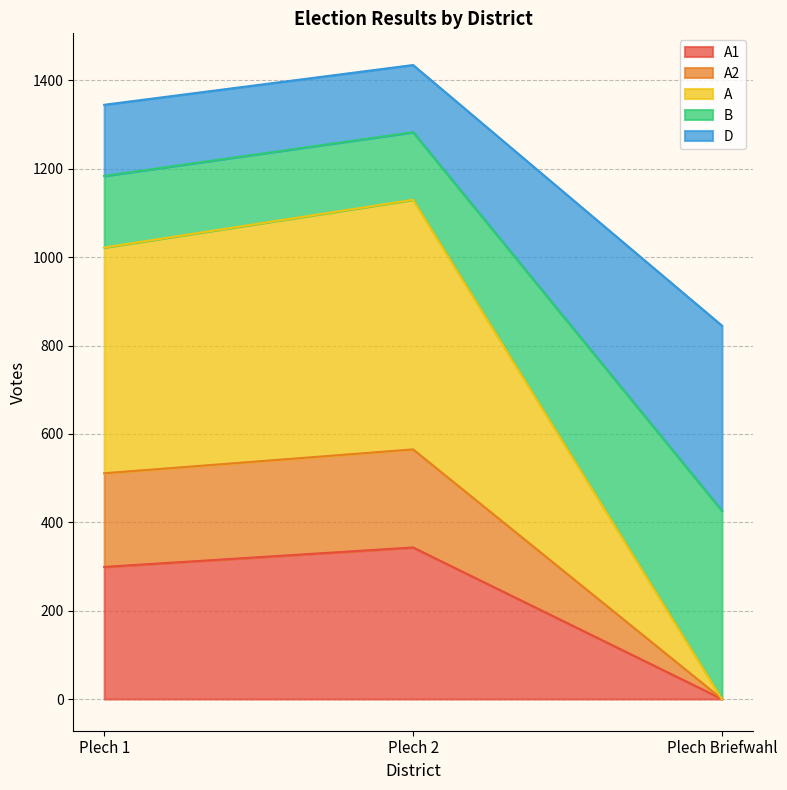

Count the number of data series in this chart.

5